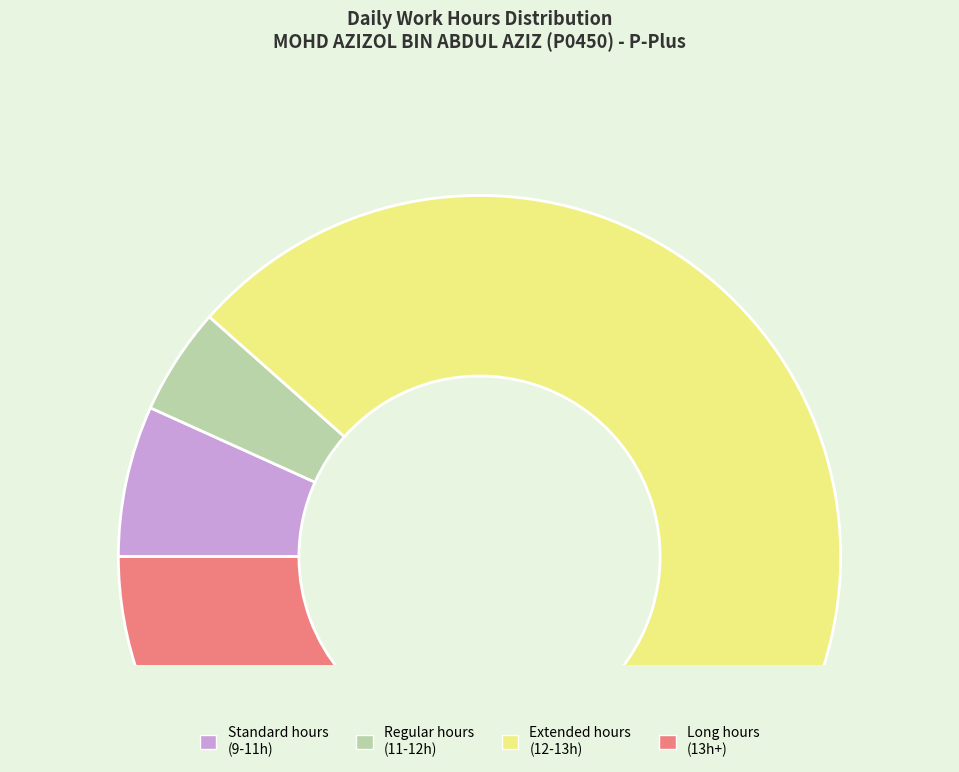

Is the sum of Regular hours (11-12h) and Long hours (13h+) greater than half?

No